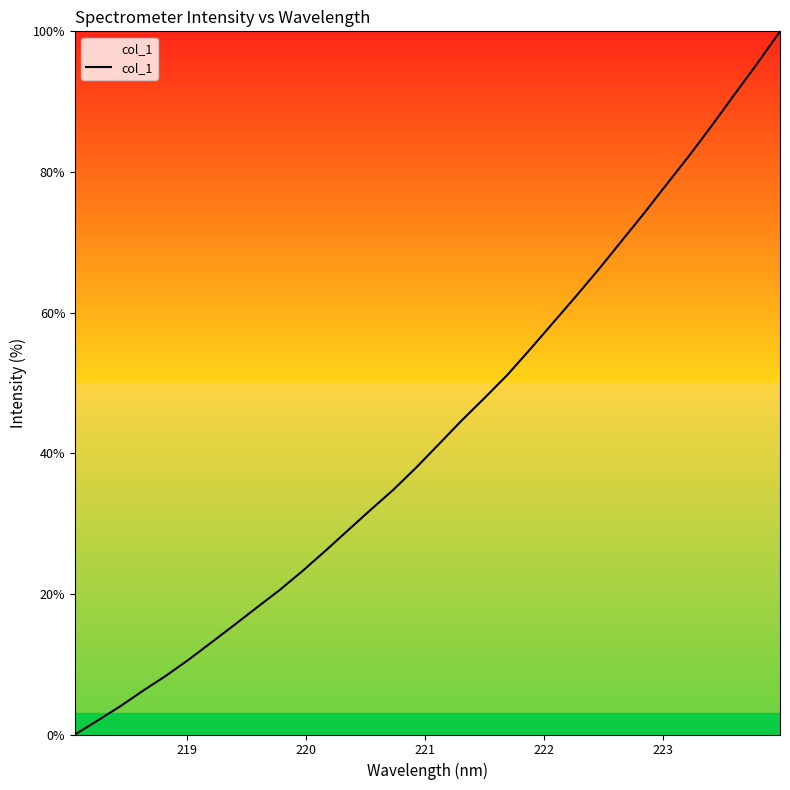

What is the difference between the maximum and second lowest values?

98.0